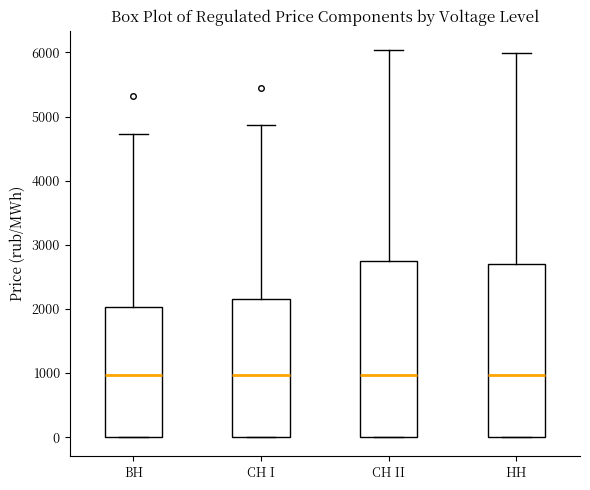

Where is the lower edge of the box for СН II on the y-axis? The values are not printed on the chart, so give them approximately, as read against the axis.

0